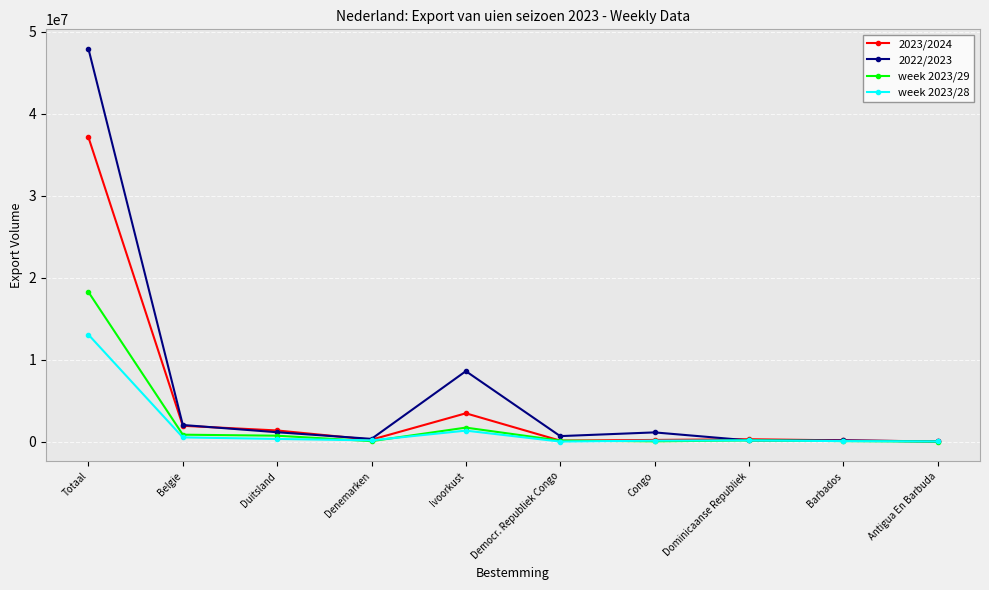

What is the maximum value shown in the chart?

47872689